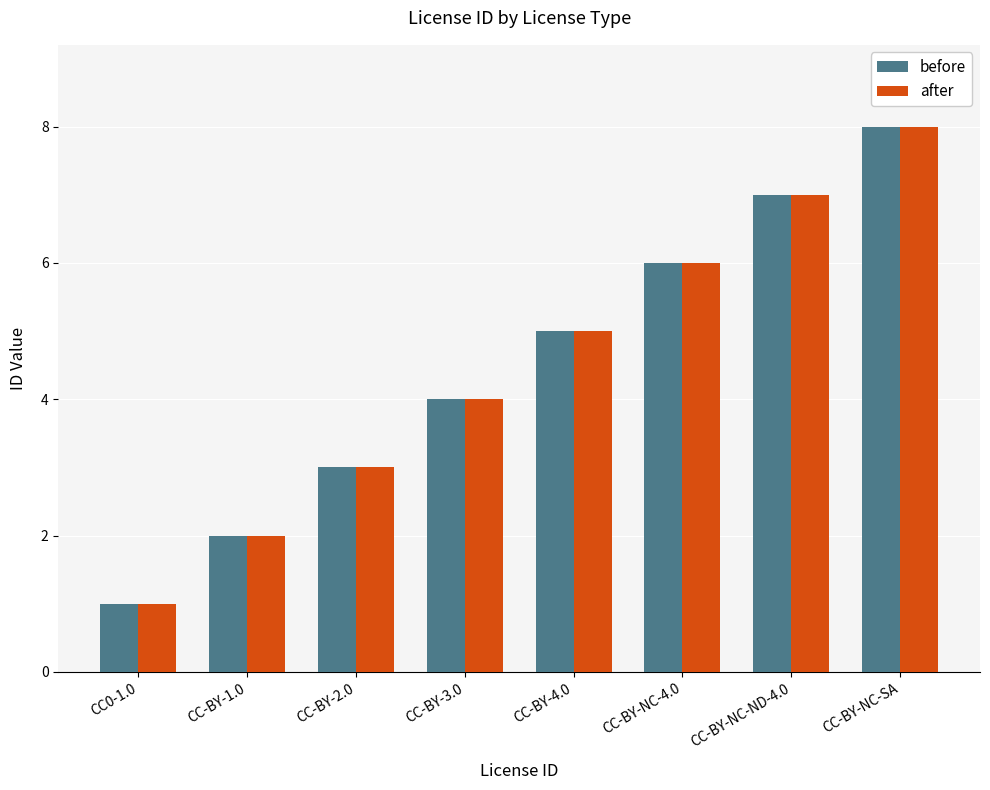

What is the label of the 7th bar from the left?

CC-BY-NC-ND-4.0